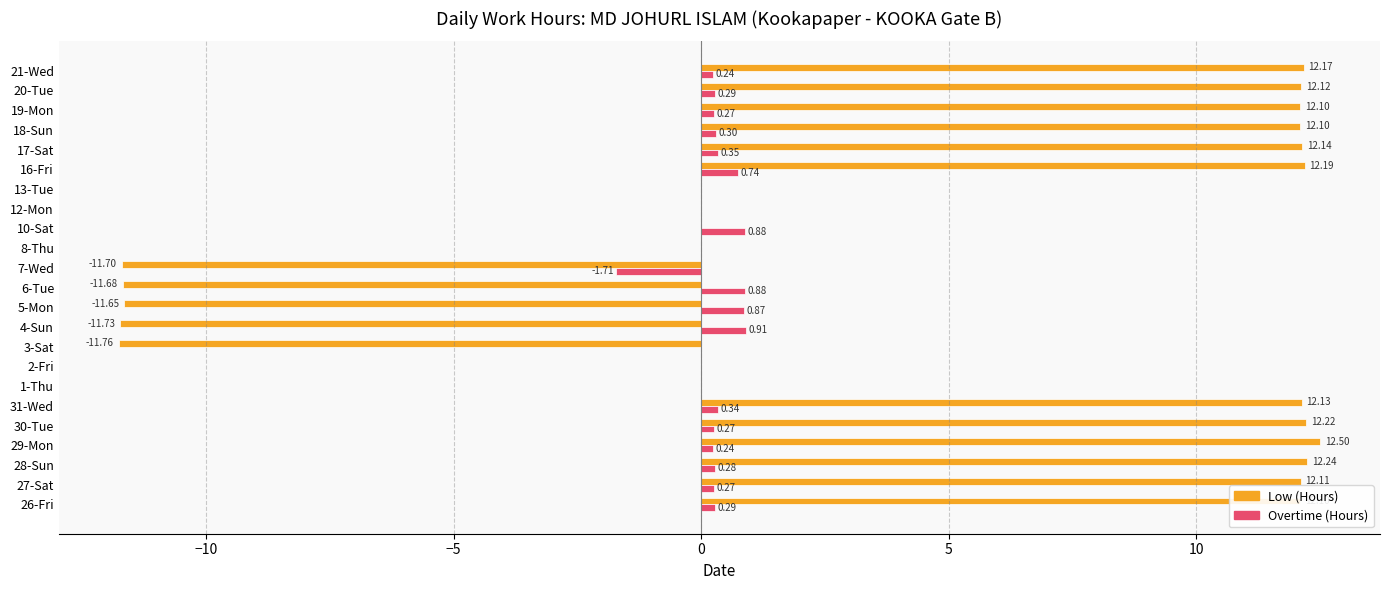

How many data points does each series have?

23